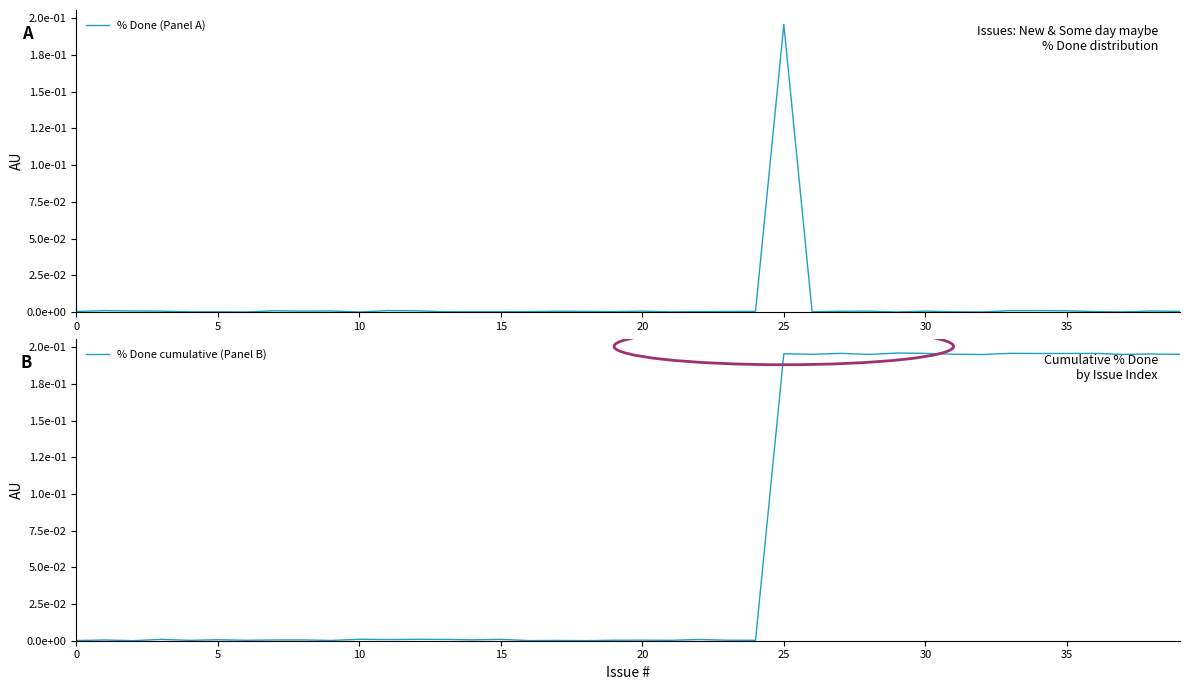

The % Done (Panel A) series shows 0.0 at 32. True or false?

True